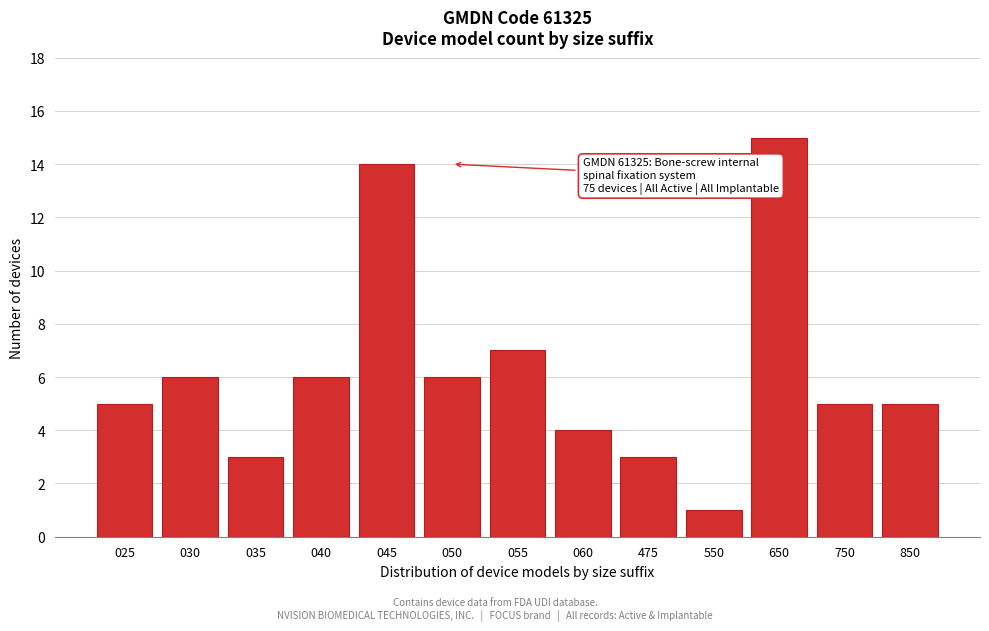

Reading left to right, extract all data points from this chart.

5	6	3	6	14	6	7	4	3	1	15	5	5